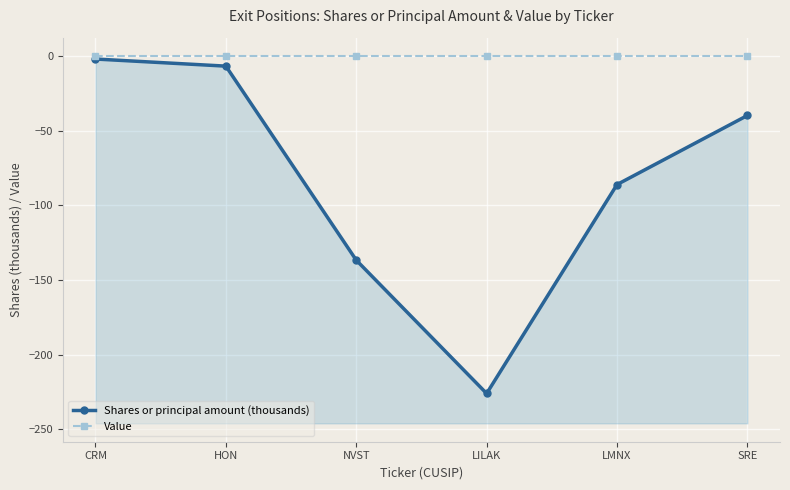

What are all the series names shown in the legend?

Shares or principal amount (thousands), Value